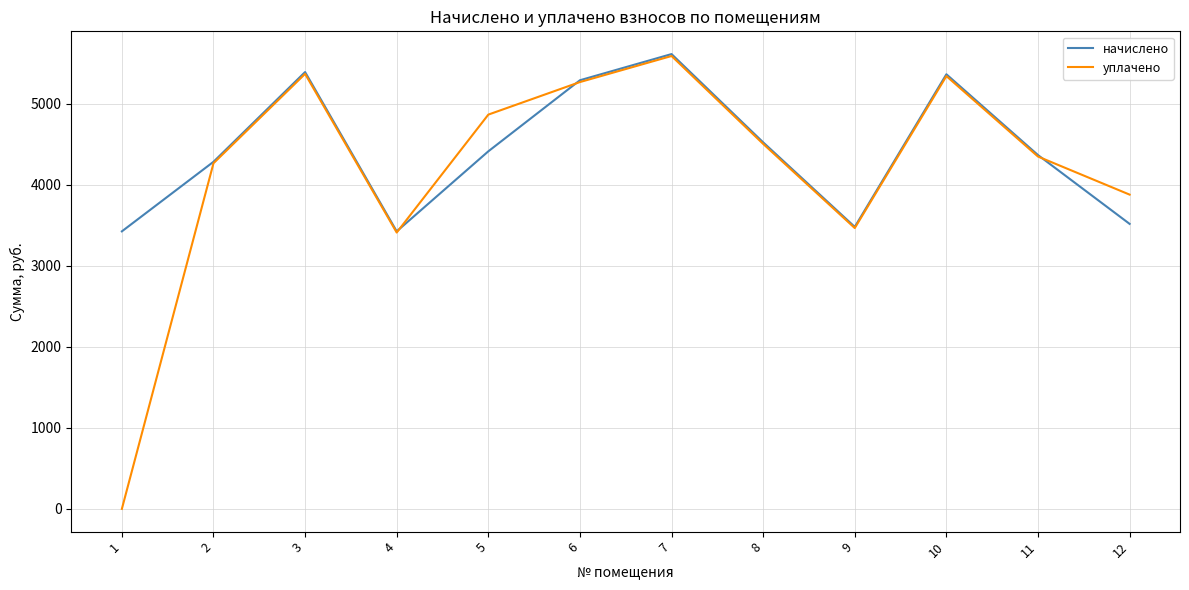

What is the highest value of the начислено series?

5614.3